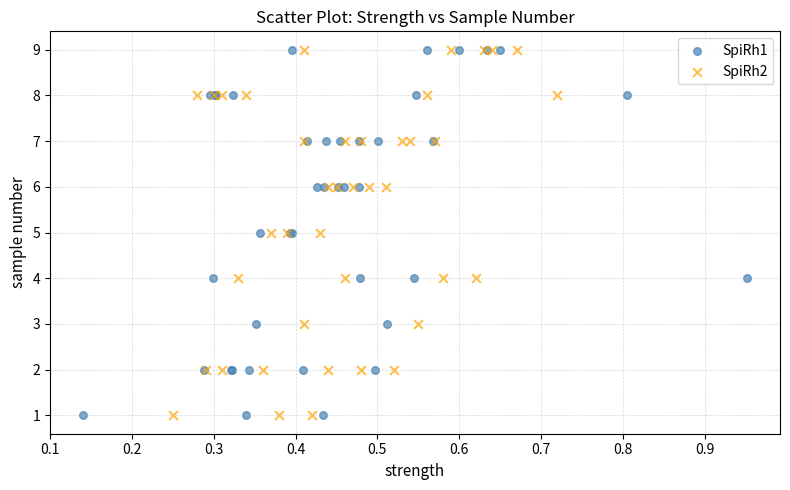

What are all the series names shown in the legend?

SpiRh1, SpiRh2